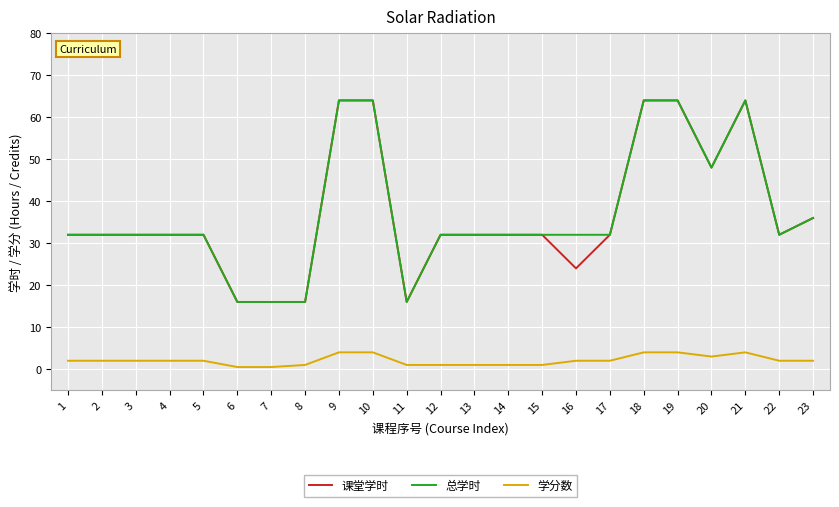

What is the greatest value displayed?

64.0